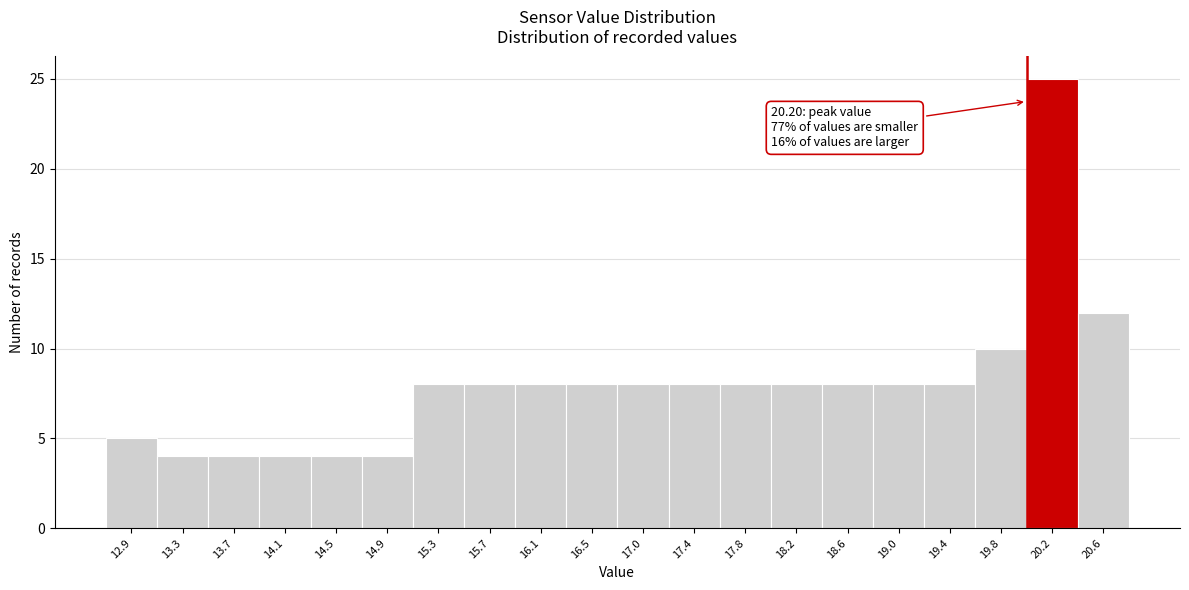

Reading left to right, extract all data points from this chart.

5	4	4	4	4	4	8	8	8	8	8	8	8	8	8	8	8	10	25	12